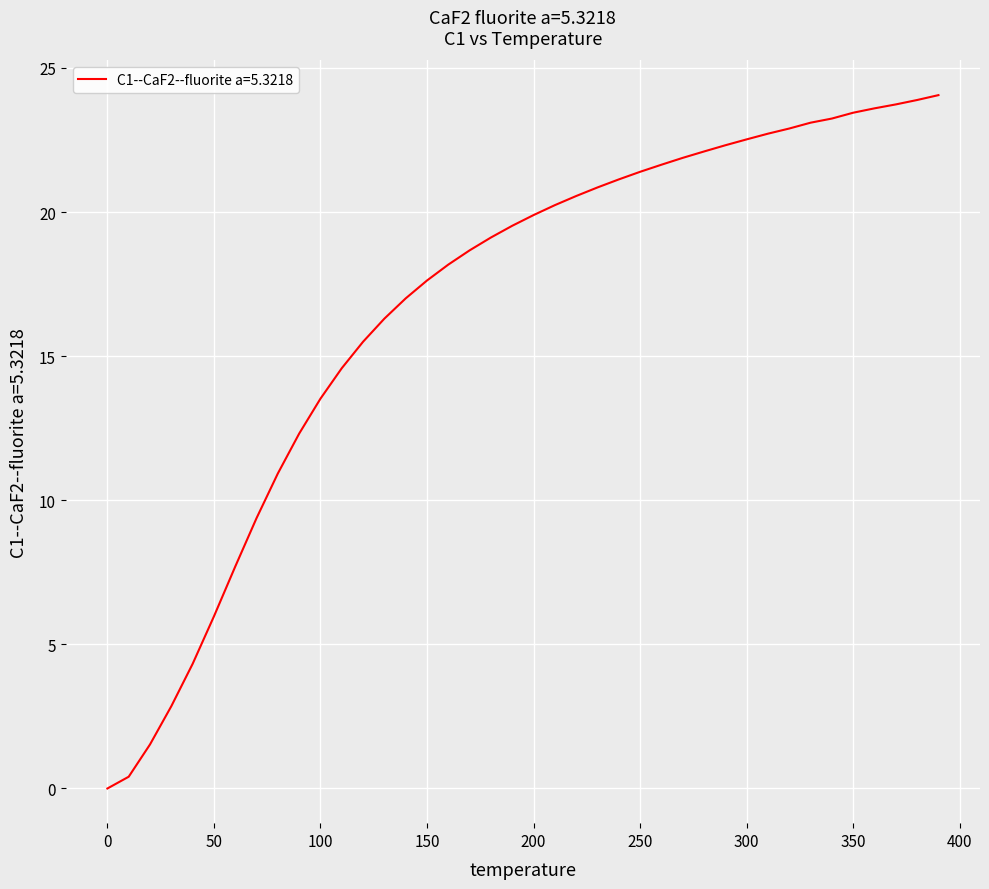

How many lines are shown in the chart?

1